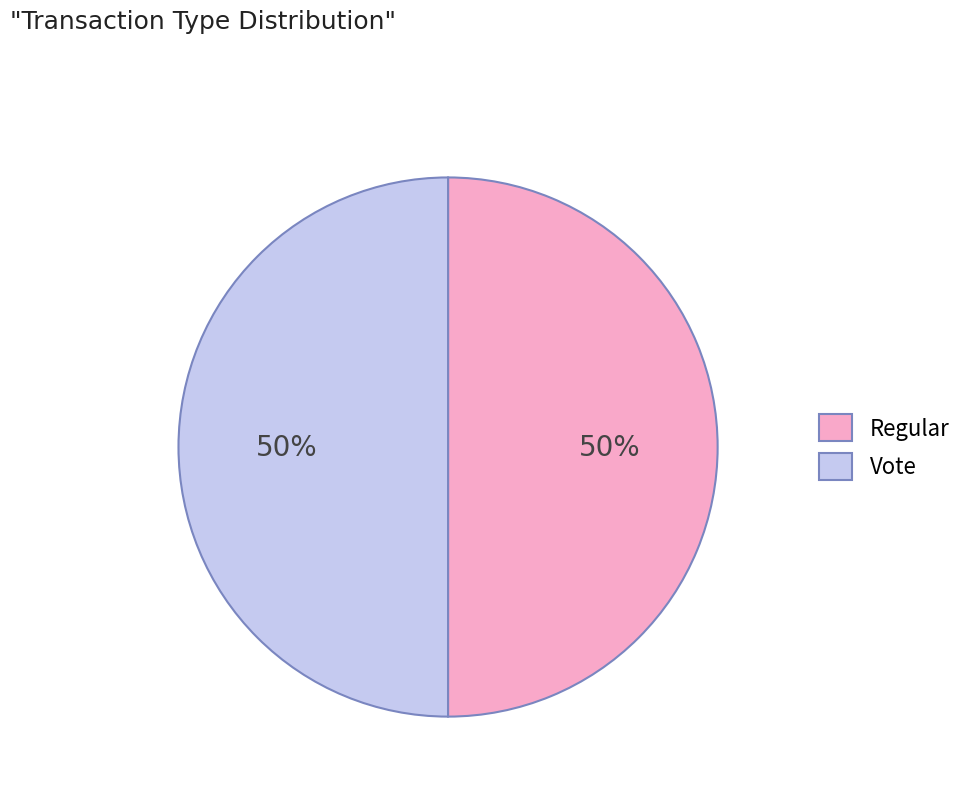

Is the sum of Regular and Vote greater than half?

Yes